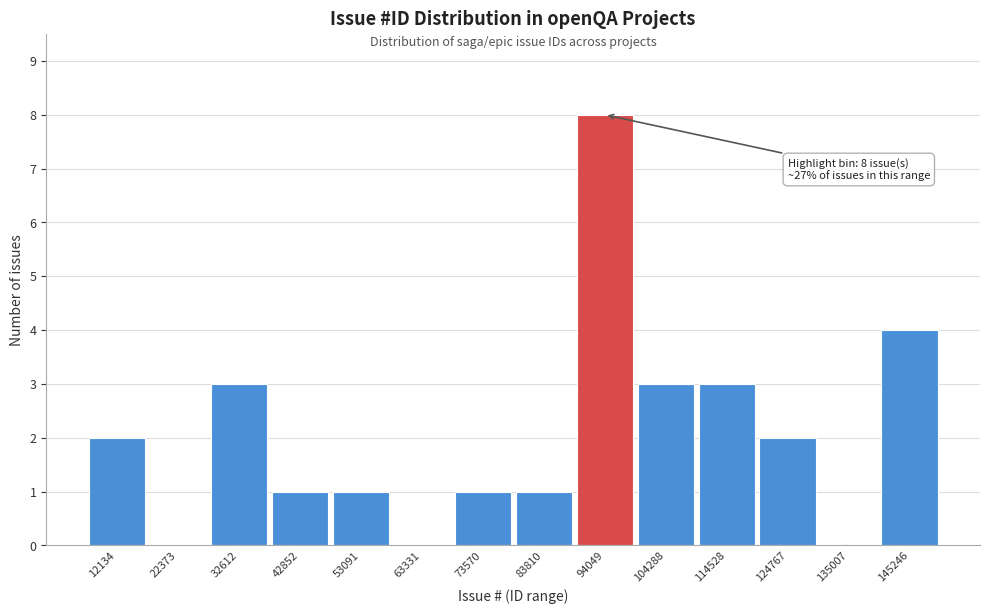

Reading left to right, transcribe all the data shown in this chart.

12134=2	22373=0	32612=3	42852=1	53091=1	63331=0	73570=1	83810=1	94049=8	104288=3	114528=3	124767=2	135007=0	145246=4